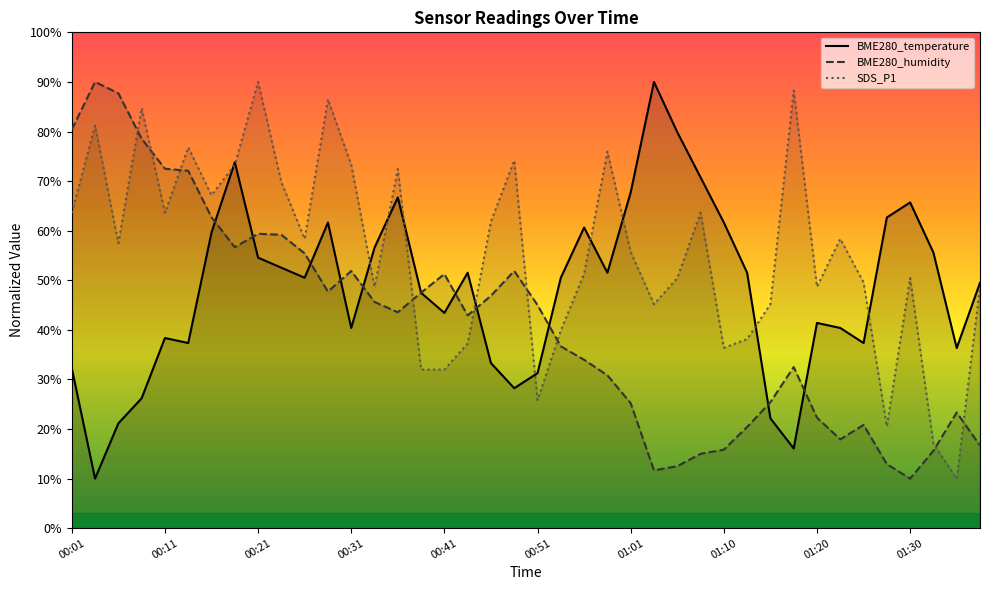

What is the greatest value displayed?

90.0